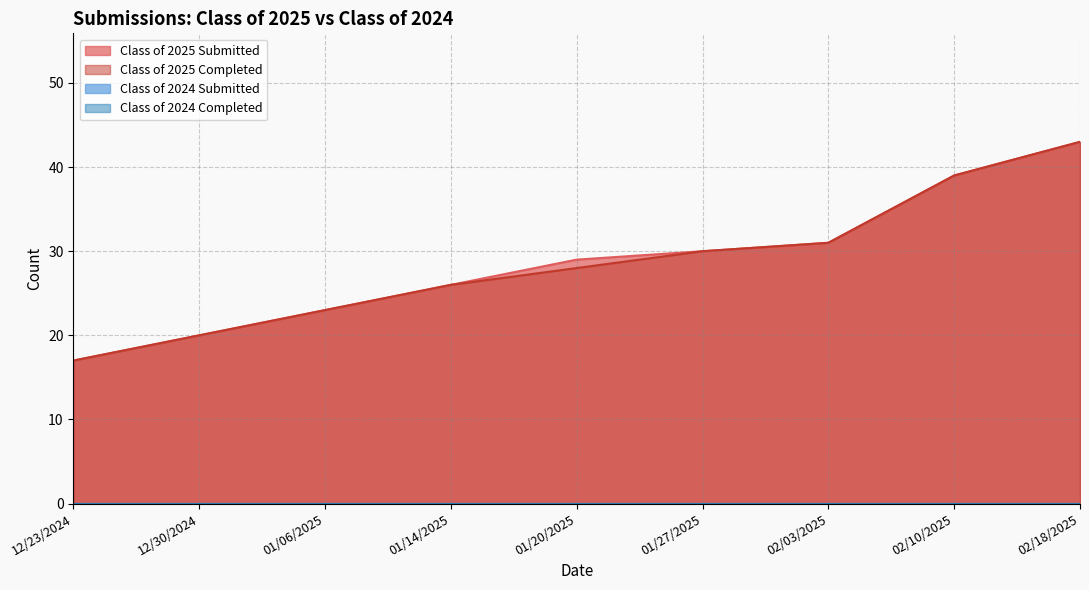

Which category has the highest value in the Class of 2025 Submitted series?

02/18/2025